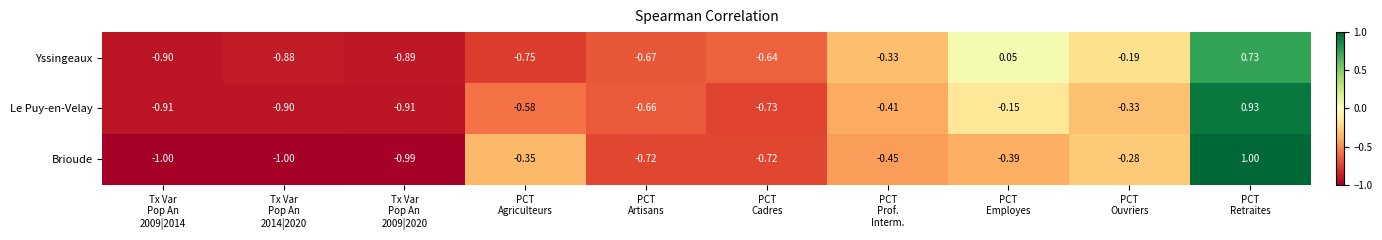

Rank the series by their maximum value, from lowest to highest.

Yssingeaux, Le Puy-en-Velay, Brioude